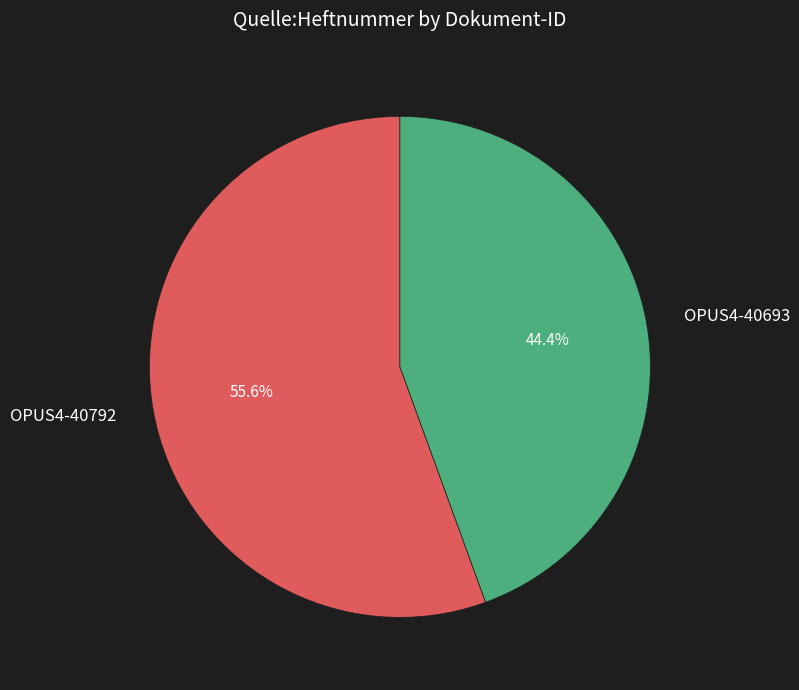

The OPUS4-40792 slice represents 70% of the pie. True or false?

False